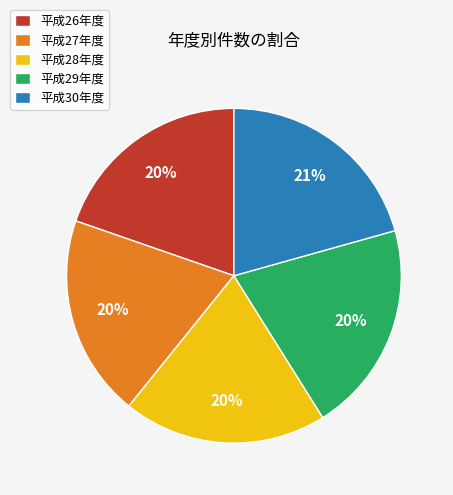

To the nearest percent, what is the average slice percentage?

20%